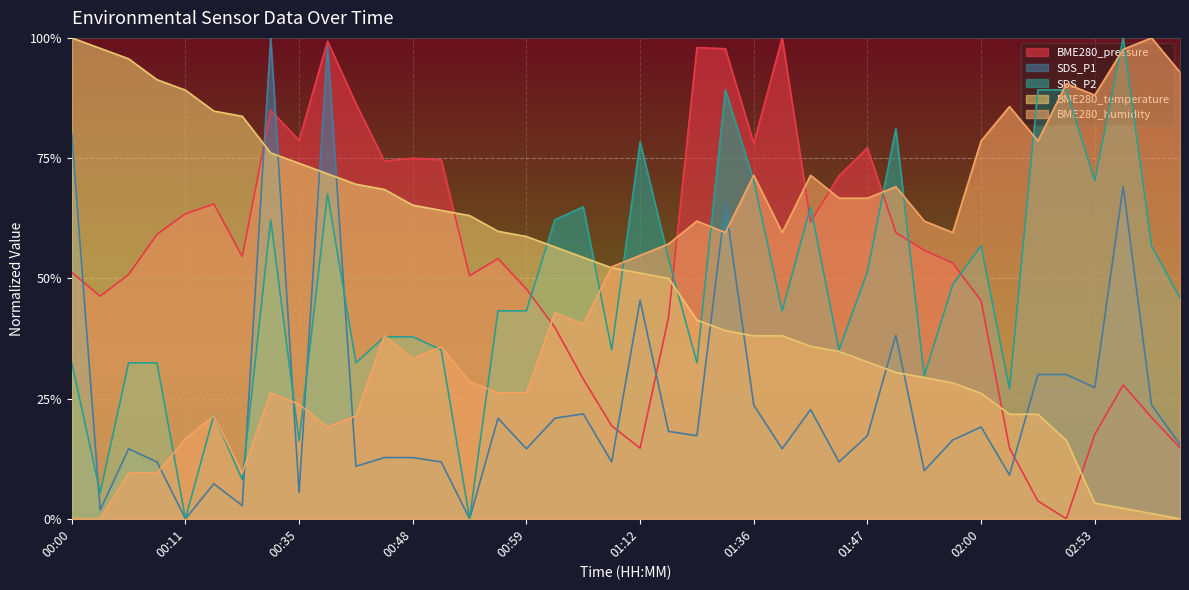

How many intersections are there between SDS_P1 and BME280_pressure?

6